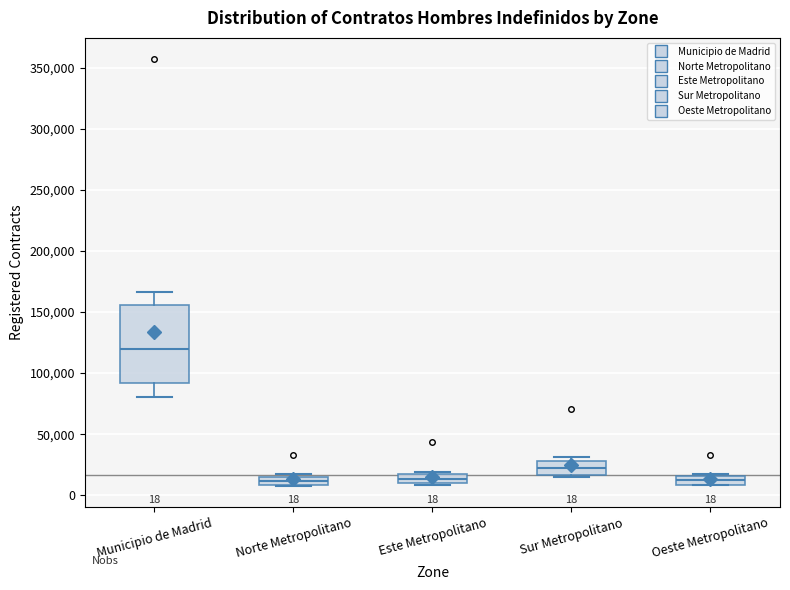

Comparing the boxes themselves (not the whiskers), which one is the tallest?

Municipio de Madrid